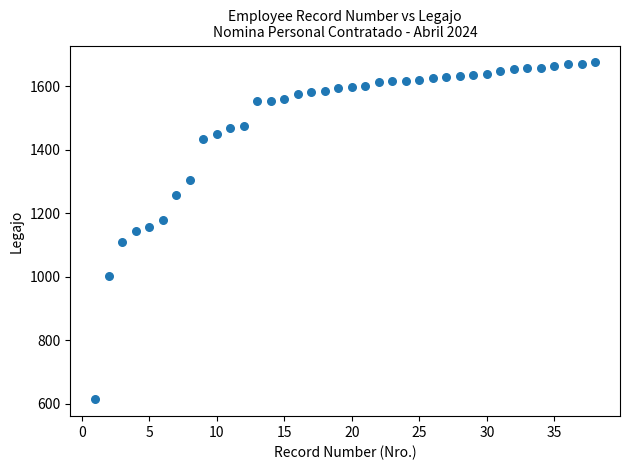

What is the range of X values (max minus min)?

37